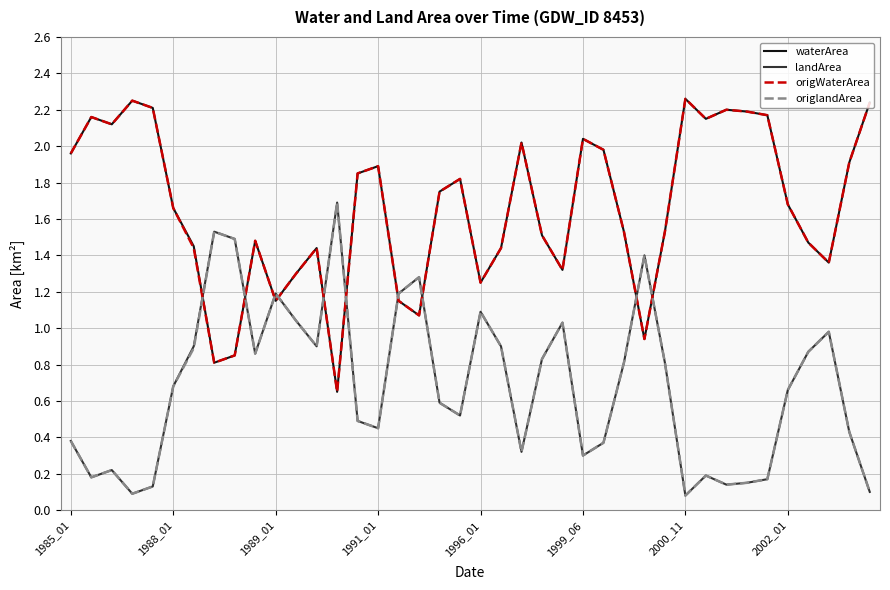

At how many categories does at least one series exceed 0?

40